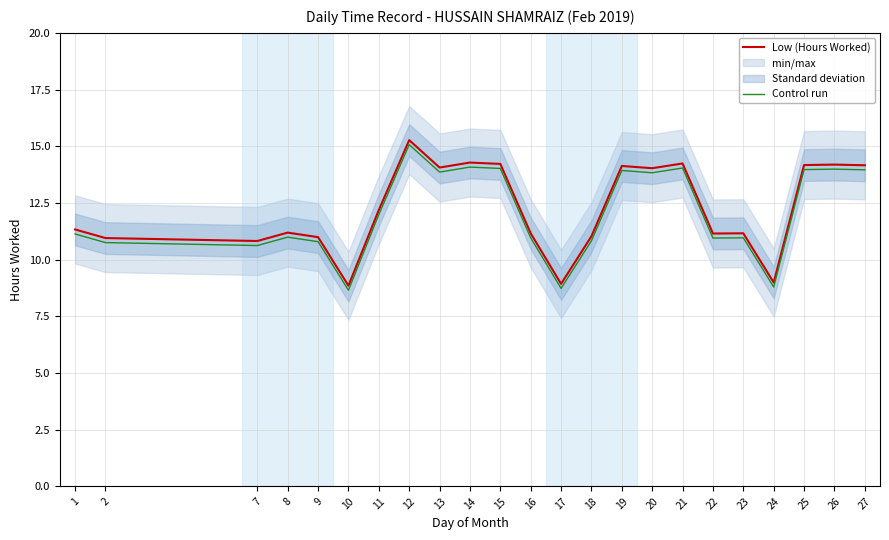

Where is the first local minimum for Control run?

7